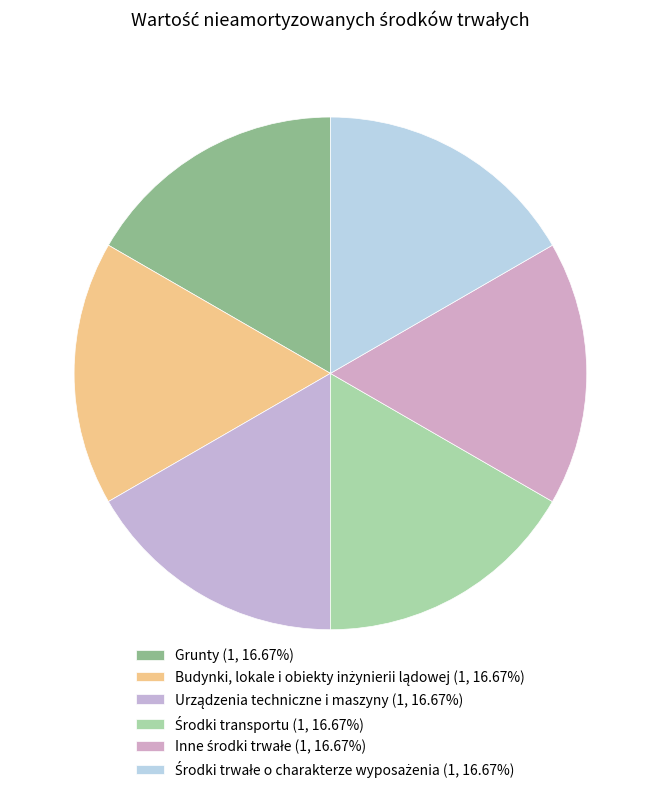

Which slice is the smallest?

Grunty